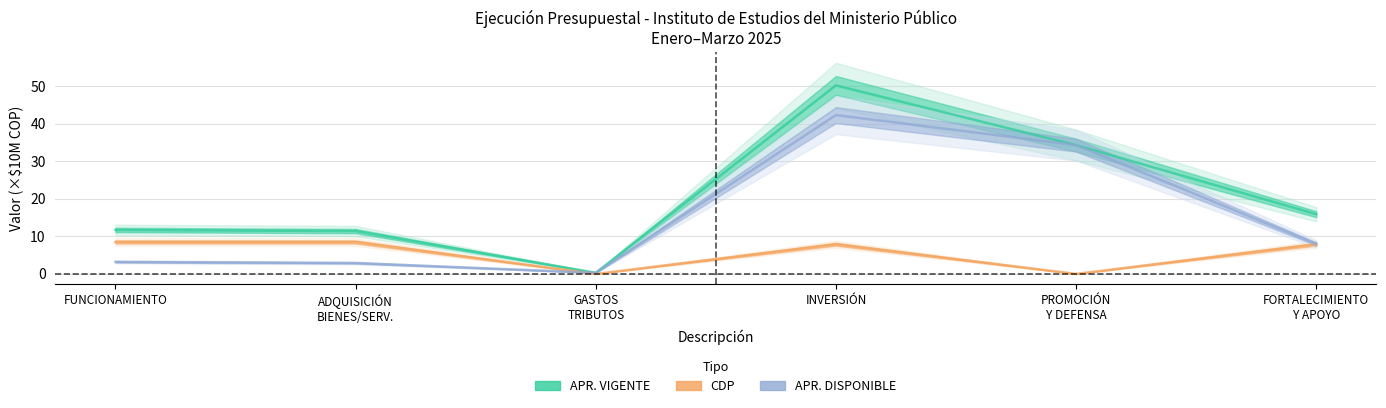

True or false: CDP has a value of 0.0 at GASTOS
TRIBUTOS.

True